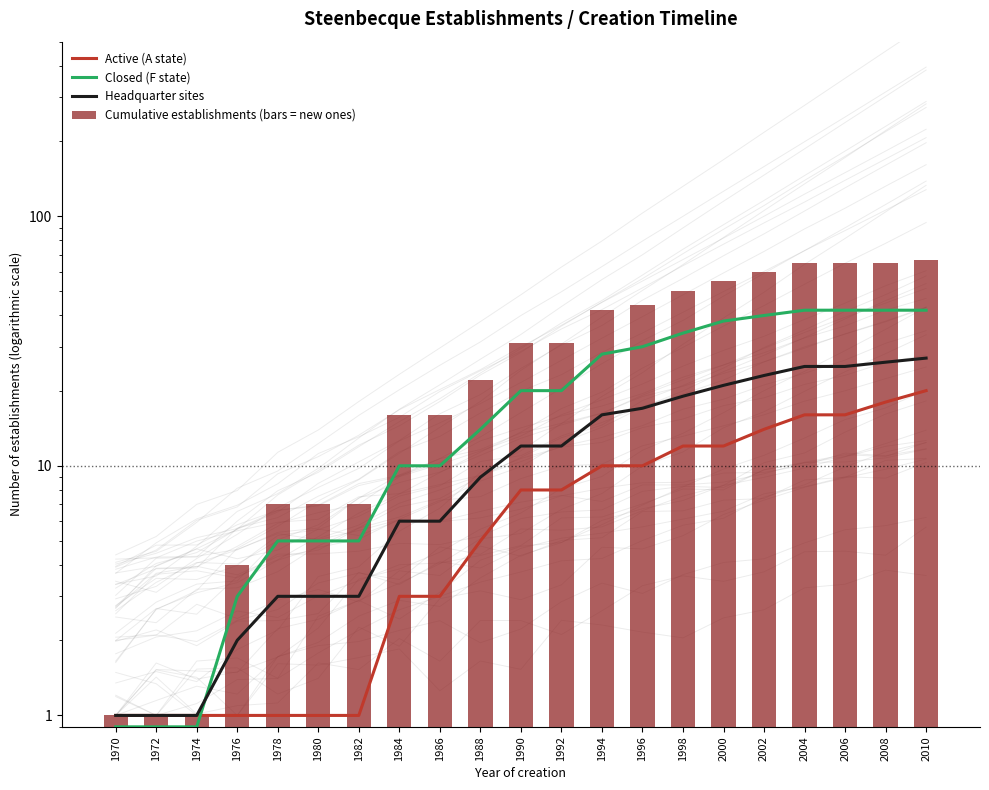

Where is Headquarter sites nearest to the value 14?

1990